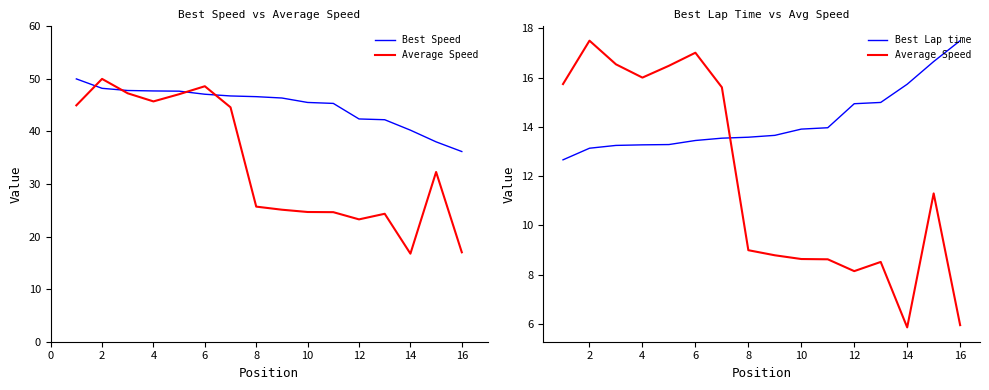

What is the smallest value displayed?

5.9